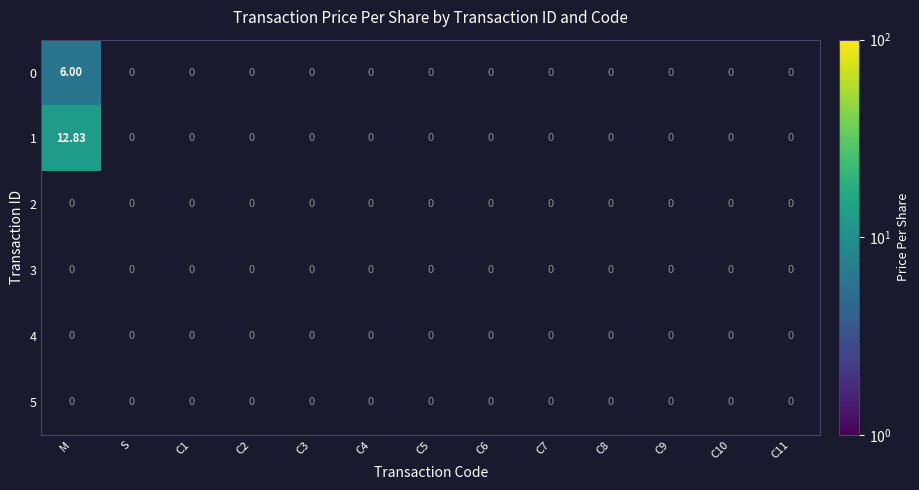

At how many categories does at least one series exceed 8?

1